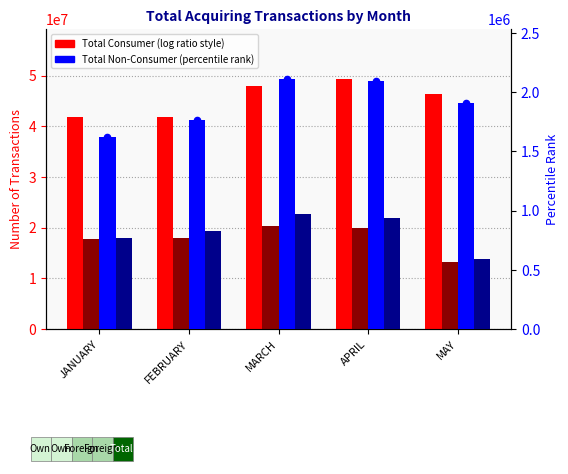

At which category is the sum across all series the highest?

APRIL